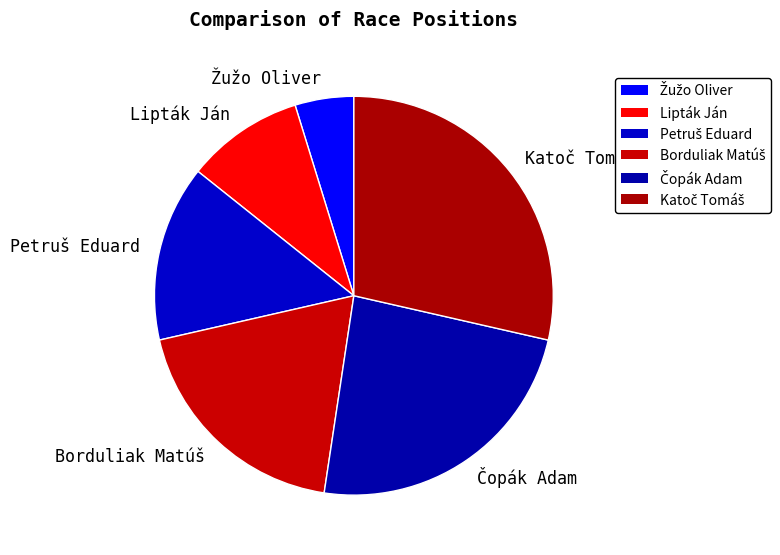

Is there a majority slice in this chart?

No